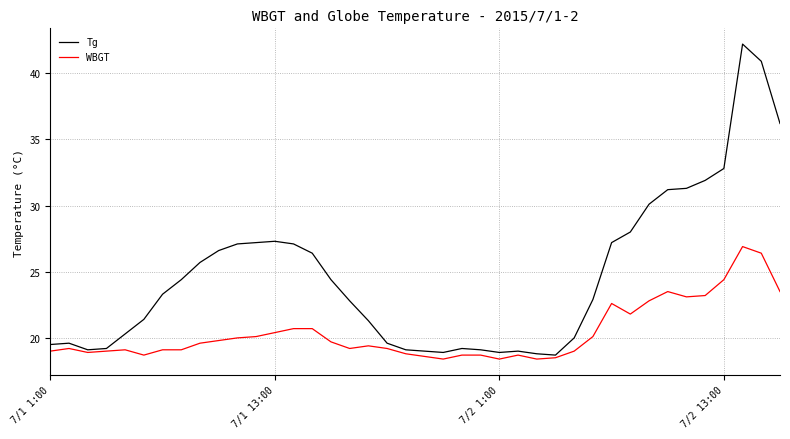

What is the difference between the second highest and second lowest values in the WBGT series?

8.0